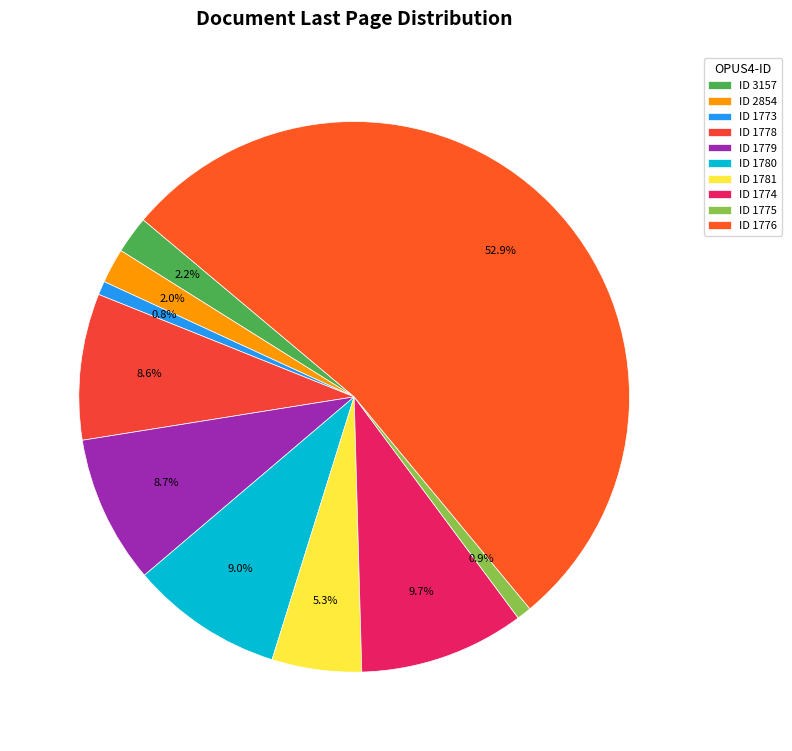

To the nearest percent, what is the average slice percentage?

10%